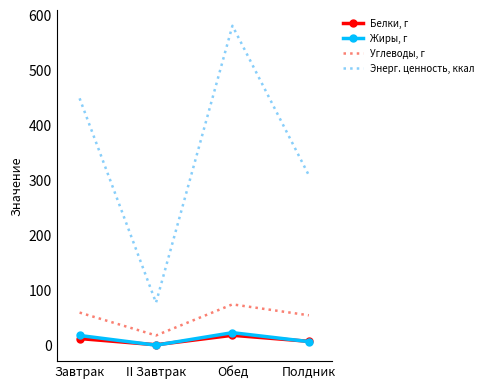

True or false: Белки, г and Углеводы, г intersect in this chart.

False